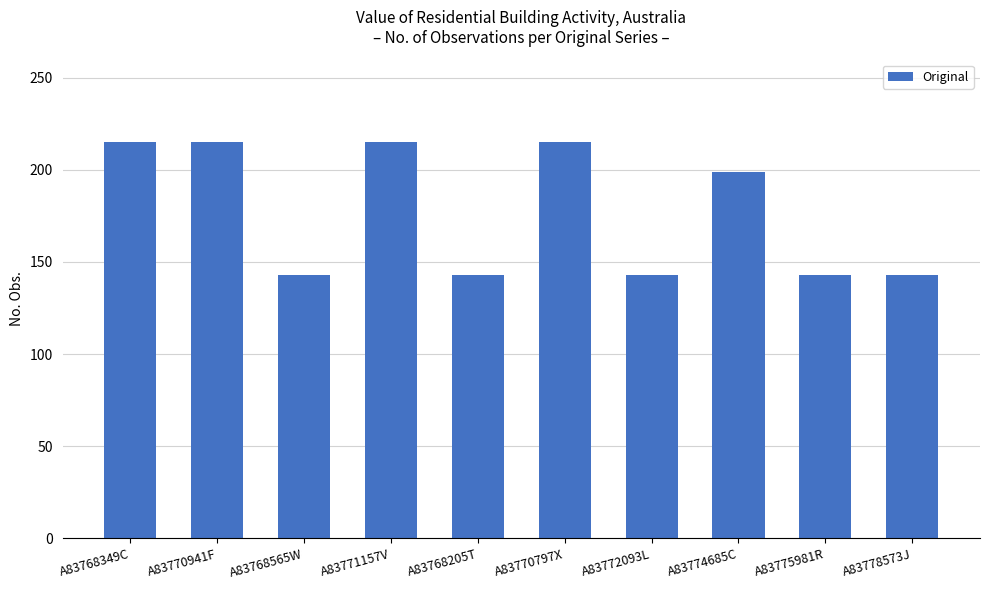

How many values are between 143 and 215?

10